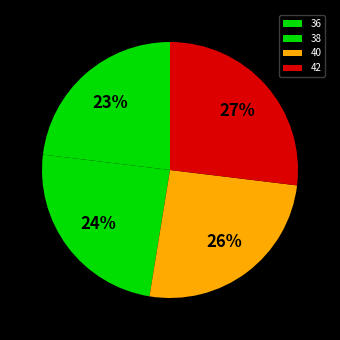

True or false: 36 accounts for 11% of the total.

False